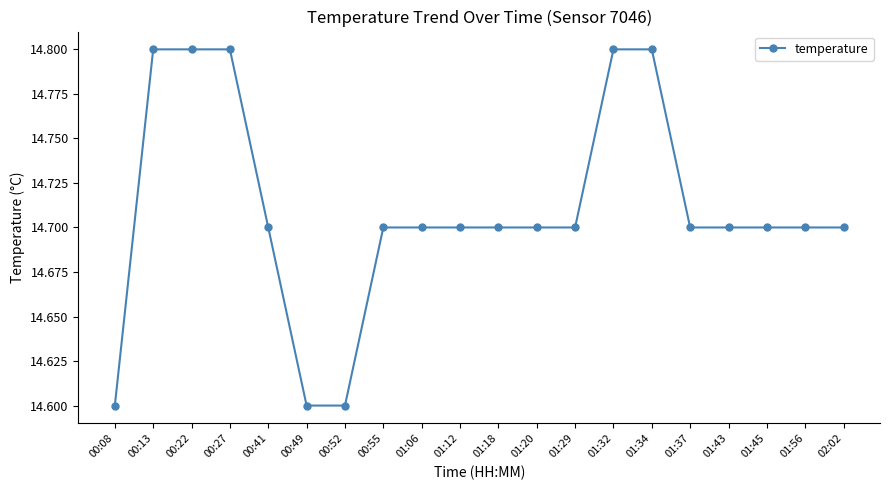

What is the label of the 18th point from the right?

00:22